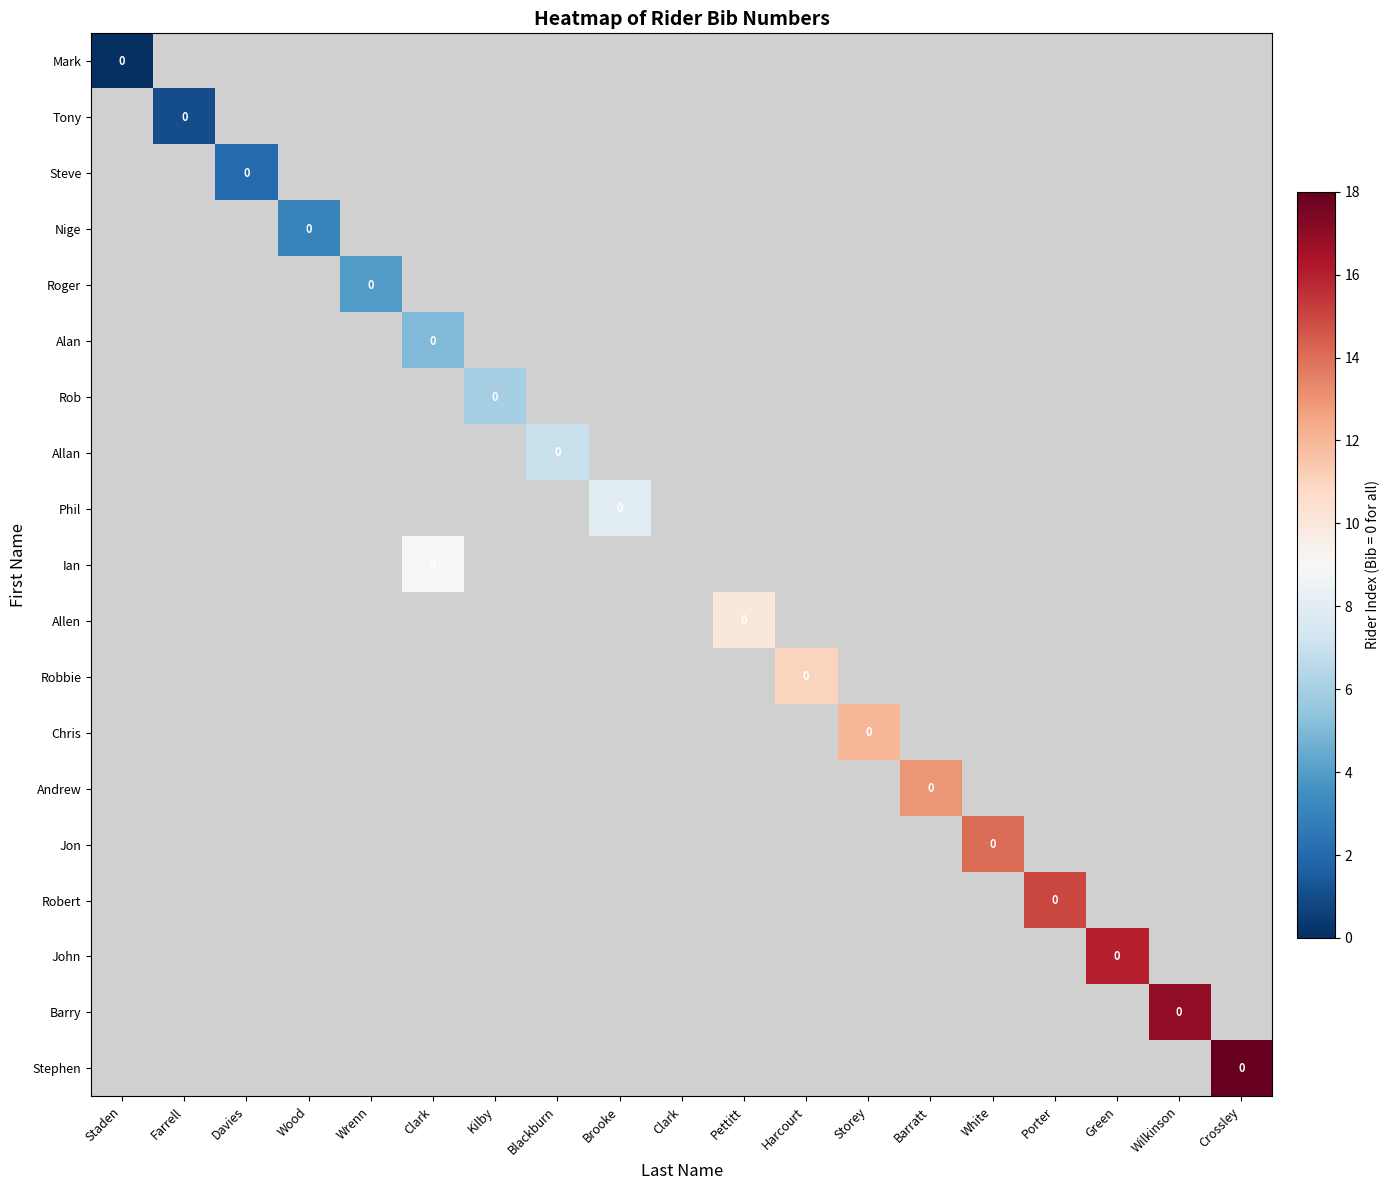

Is the value of Jon at Clark greater than the value of Ian at Wrenn?

No